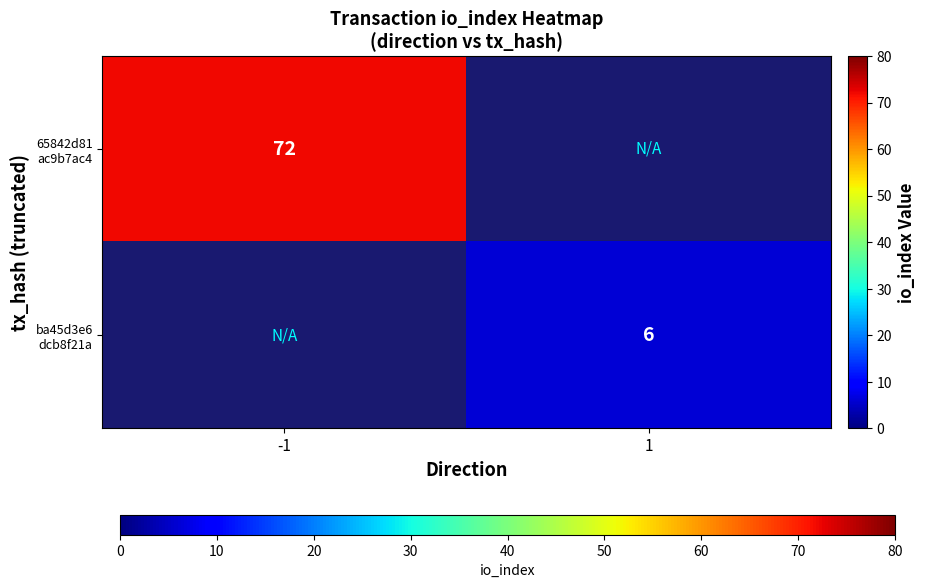

What is the approximate value of 65842d81 ac9b7ac4 at -1?

72.0